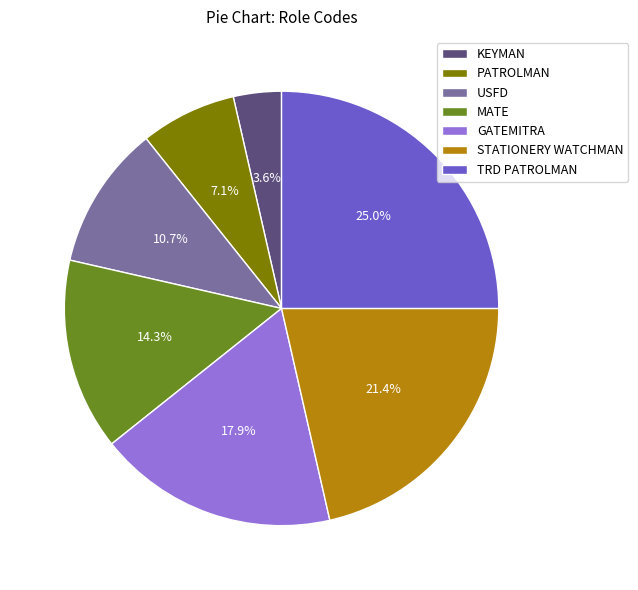

Which slice is the largest?

TRD PATROLMAN